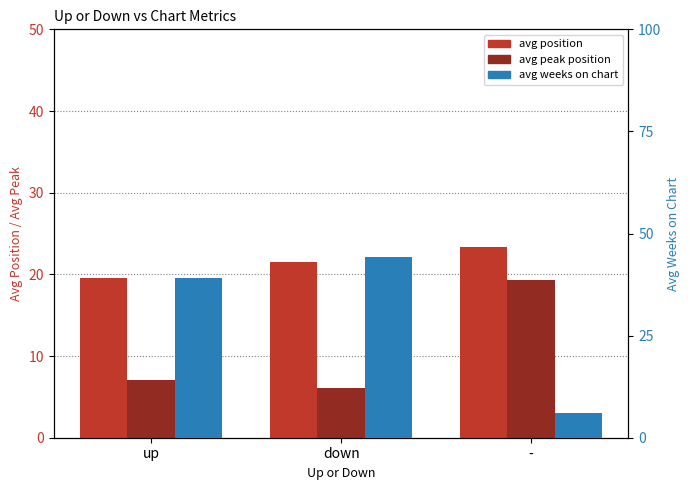

The avg weeks on chart series shows 2.8 at -. True or false?

False